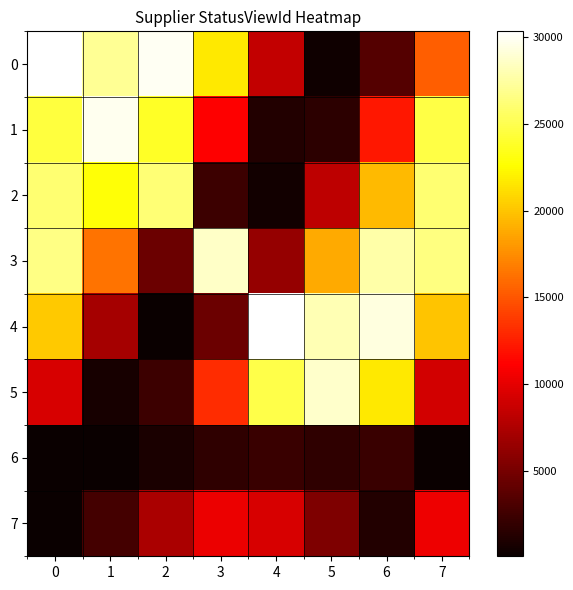

How many series are shown in this chart?

8